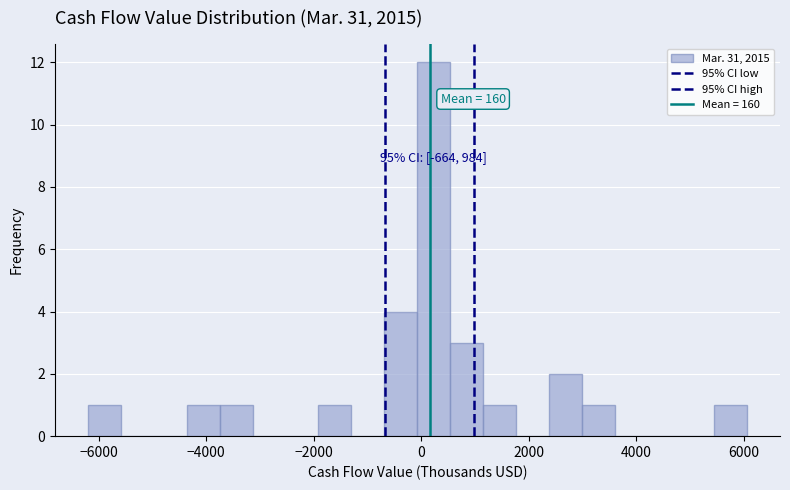

Around what value on the x-axis is the tallest bar? Give the approximate position of its centre, as read against the axis.

200